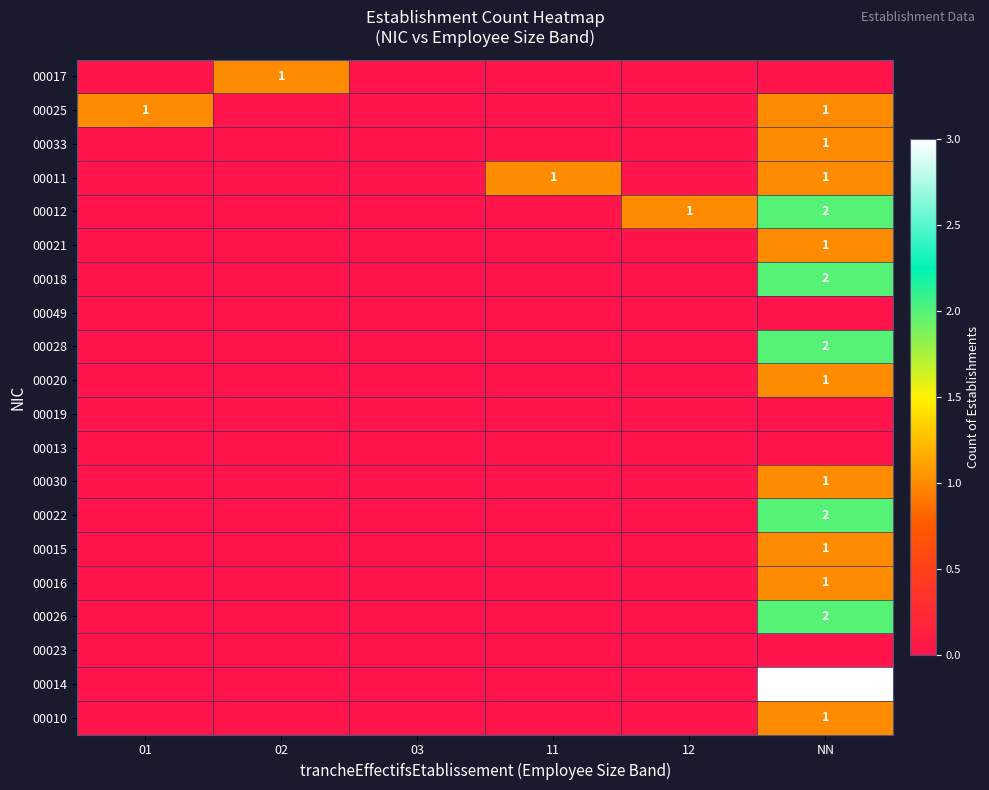

The 00015 series shows 1 at NN. True or false?

True